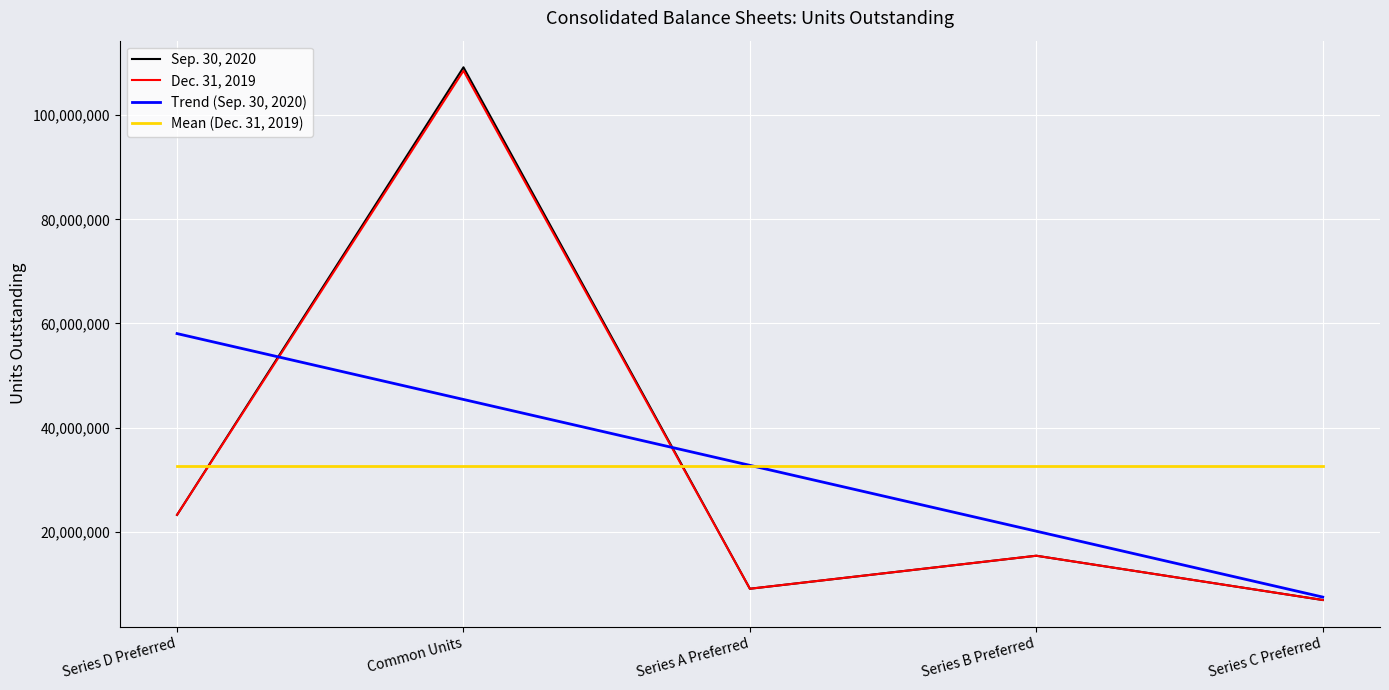

Between which two adjacent categories do Trend (Sep. 30, 2020) and Sep. 30, 2020 first intersect?

Series D Preferred and Common Units